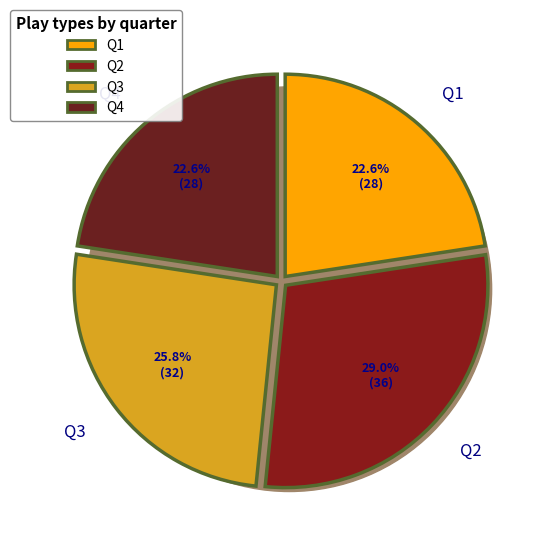

Is Q4 the majority of the pie?

No